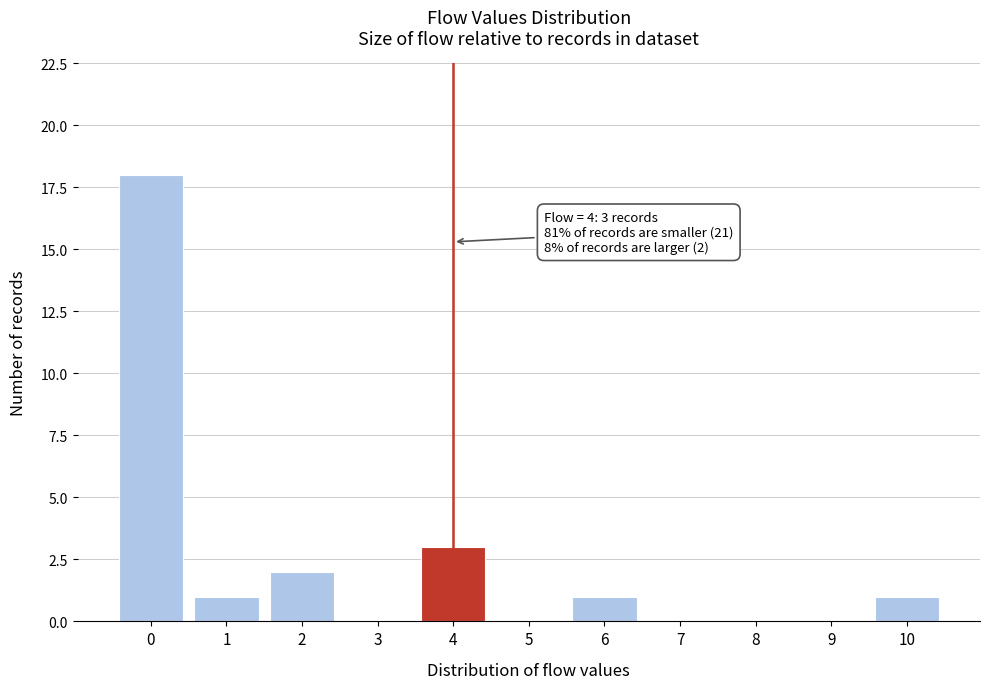

Which range on the x-axis has the tallest bar?

-0.5 to 0.5